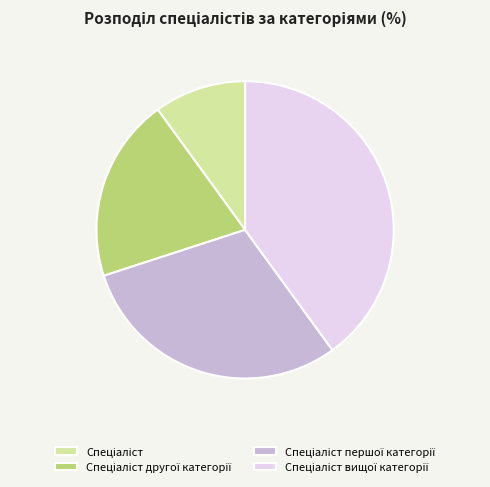

Does any single category account for the majority?

No